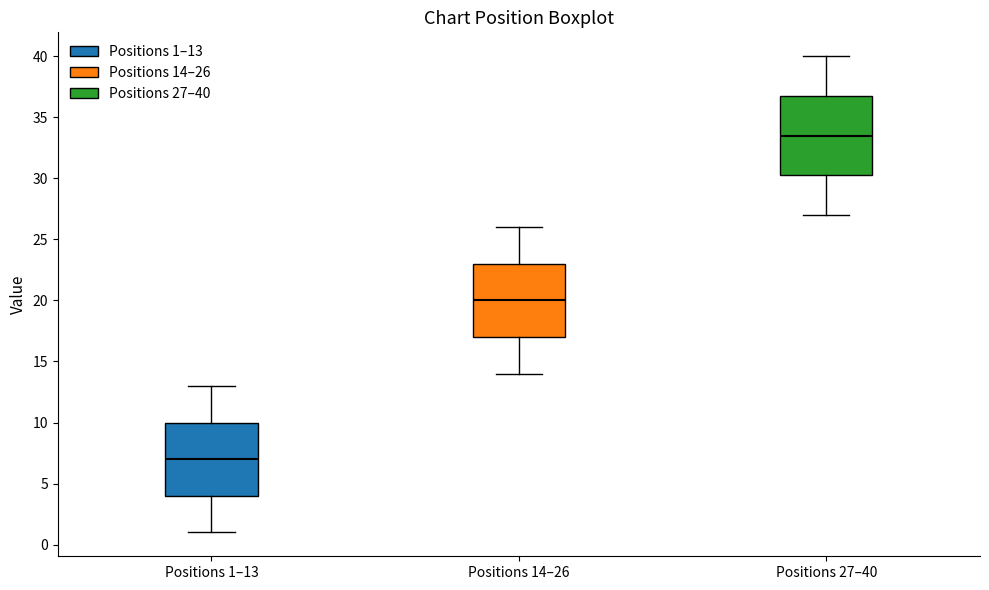

Where does the upper whisker of the box for Positions 1–13 end on the y-axis? The values are not printed on the chart, so give them approximately, as read against the axis.

13.0